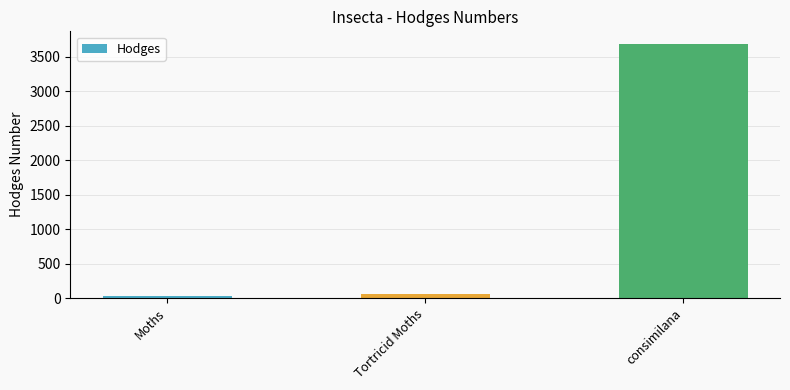

Are the bars horizontal?

No